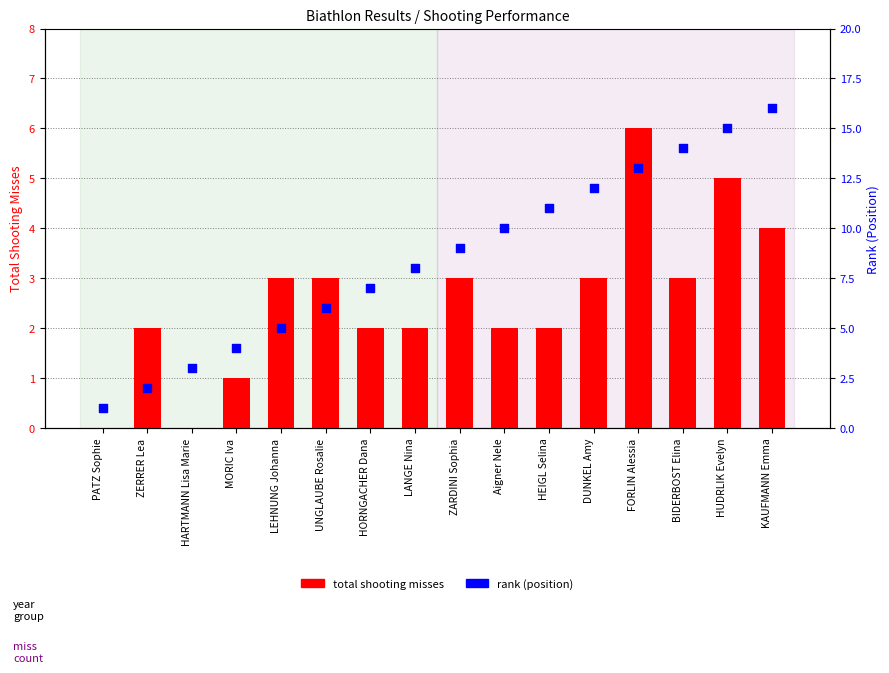

Which series contains the highest Y value?

rank (position)